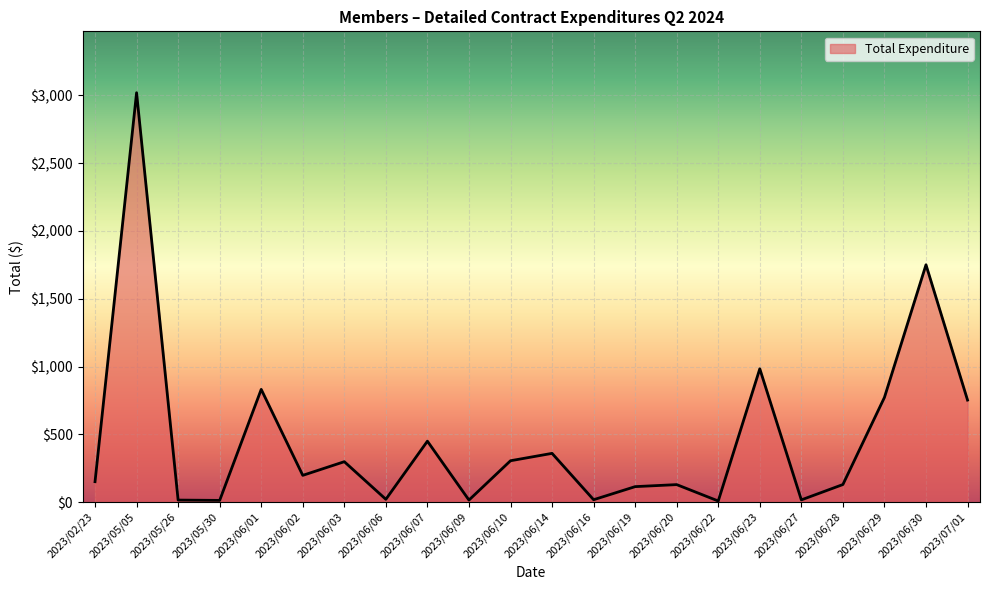

What is the difference between the maximum and minimum values?

3012.9